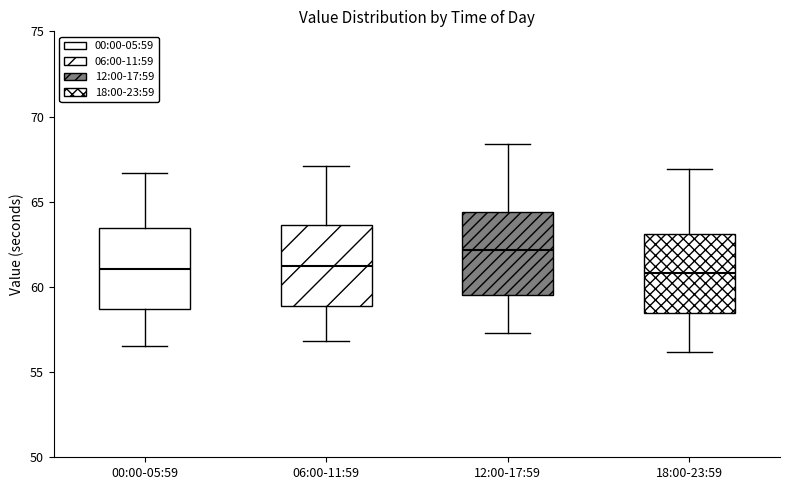

Where does the median line of the box for 00:00-05:59 sit on the y-axis? The values are not printed on the chart, so give them approximately, as read against the axis.

61.0